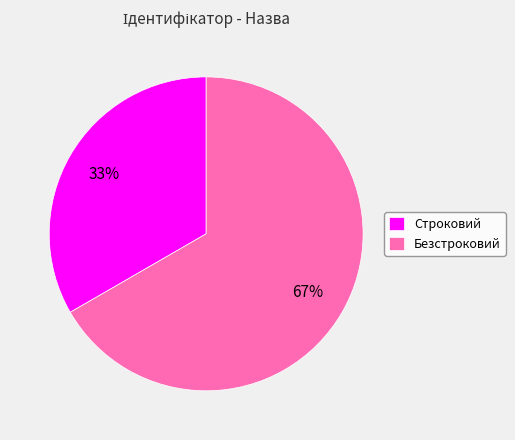

To the nearest percent, what portion does Безстроковий represent?

67%